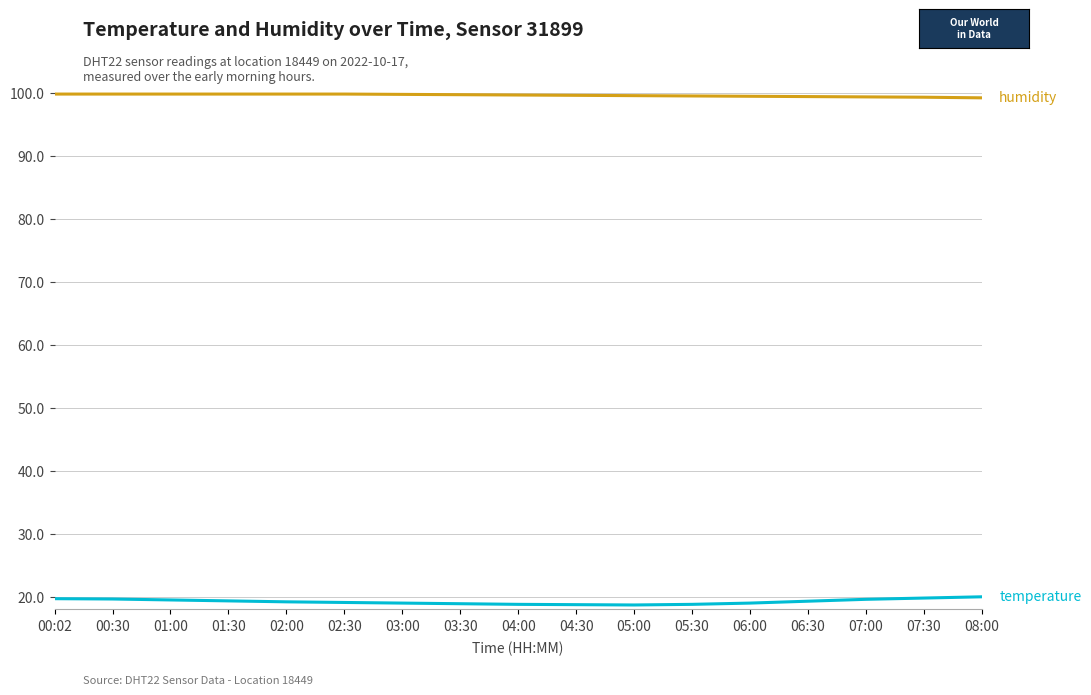

What is the smallest value displayed?

18.7